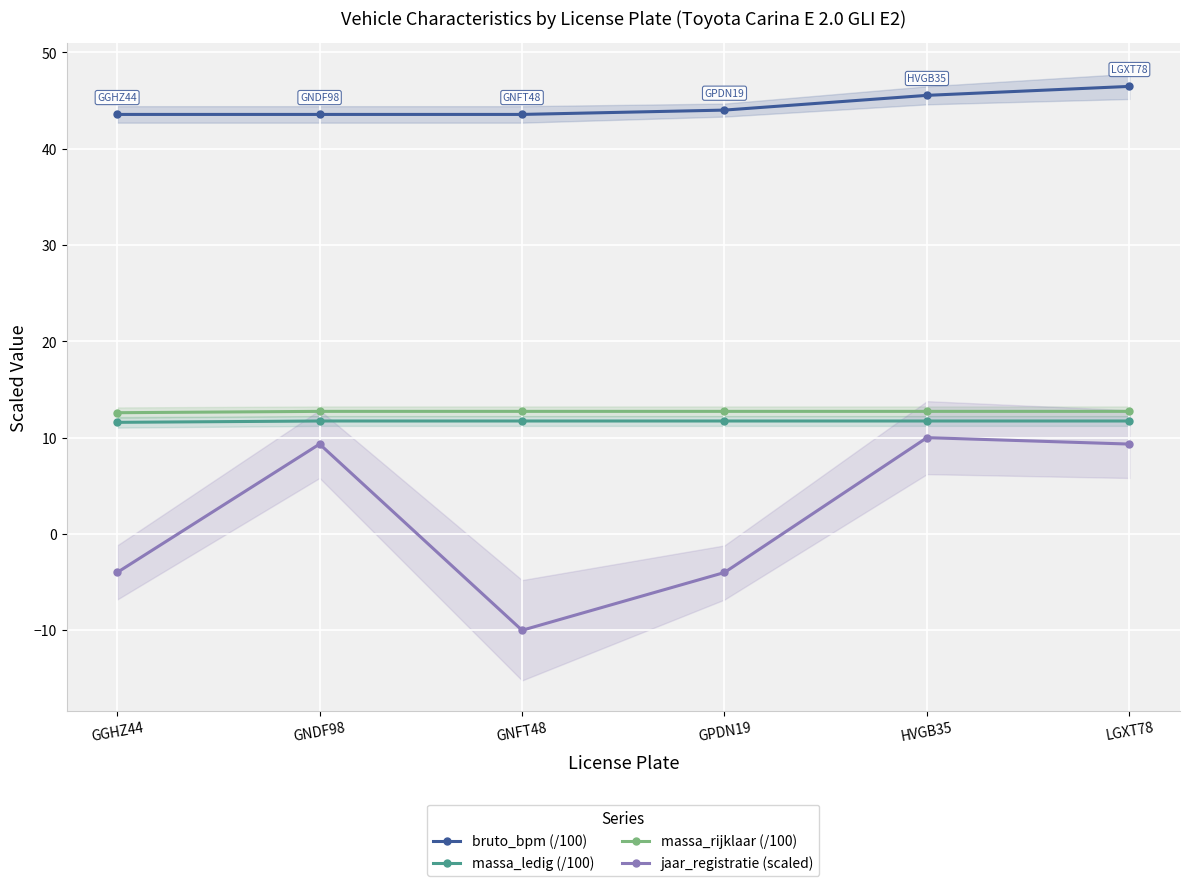

Reading left to right, transcribe all the data shown in this chart.

bruto_bpm (/100): GGHZ44=43.6	GNDF98=43.6	GNFT48=43.6	GPDN19=44.0	HVGB35=45.5	LGXT78=46.5
massa_ledig (/100): GGHZ44=11.6	GNDF98=11.7	GNFT48=11.7	GPDN19=11.7	HVGB35=11.7	LGXT78=11.7
massa_rijklaar (/100): GGHZ44=12.6	GNDF98=12.7	GNFT48=12.7	GPDN19=12.7	HVGB35=12.7	LGXT78=12.7
jaar_registratie (scaled): GGHZ44=-4.0	GNDF98=9.3	GNFT48=-10.0	GPDN19=-4.0	HVGB35=10.0	LGXT78=9.3